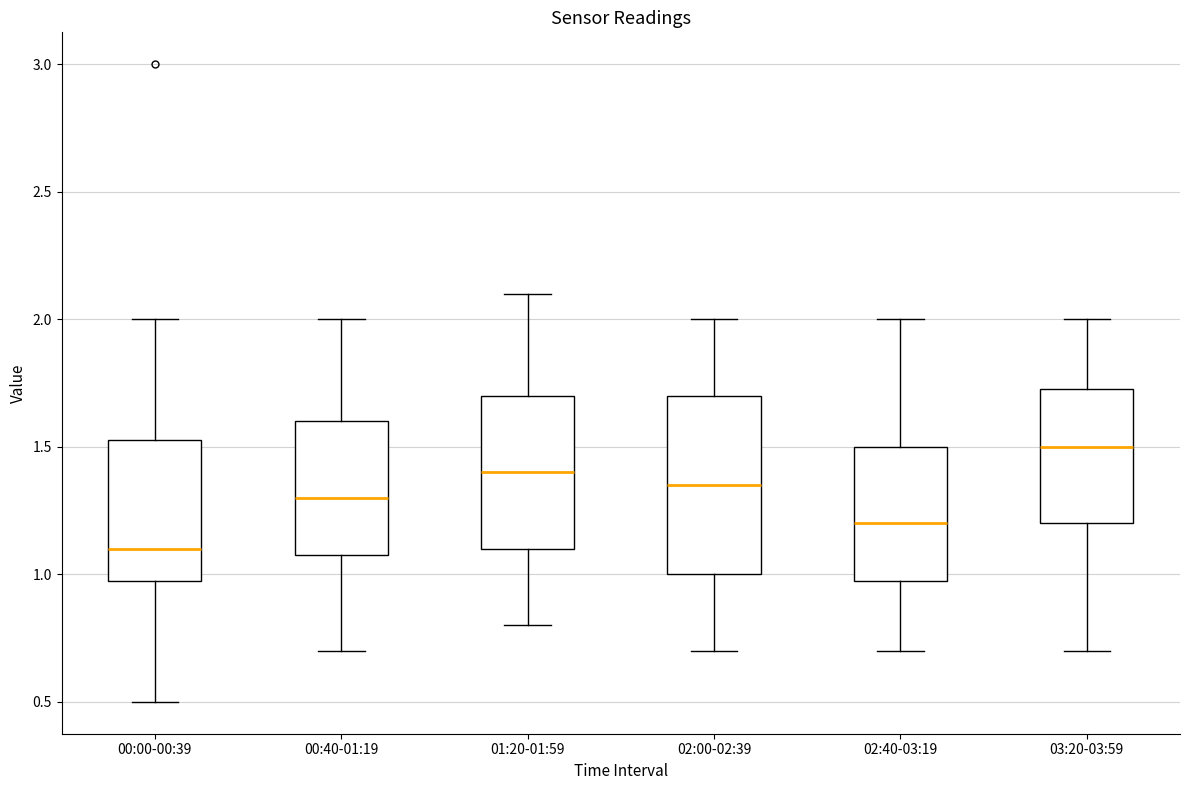

Which box is the tallest, from its lower edge to its upper edge?

02:00-02:39